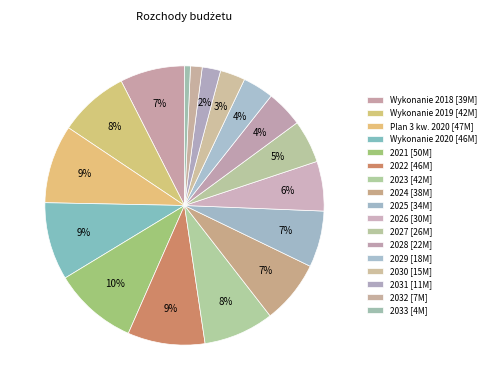

Which category has the biggest portion of the pie?

2021